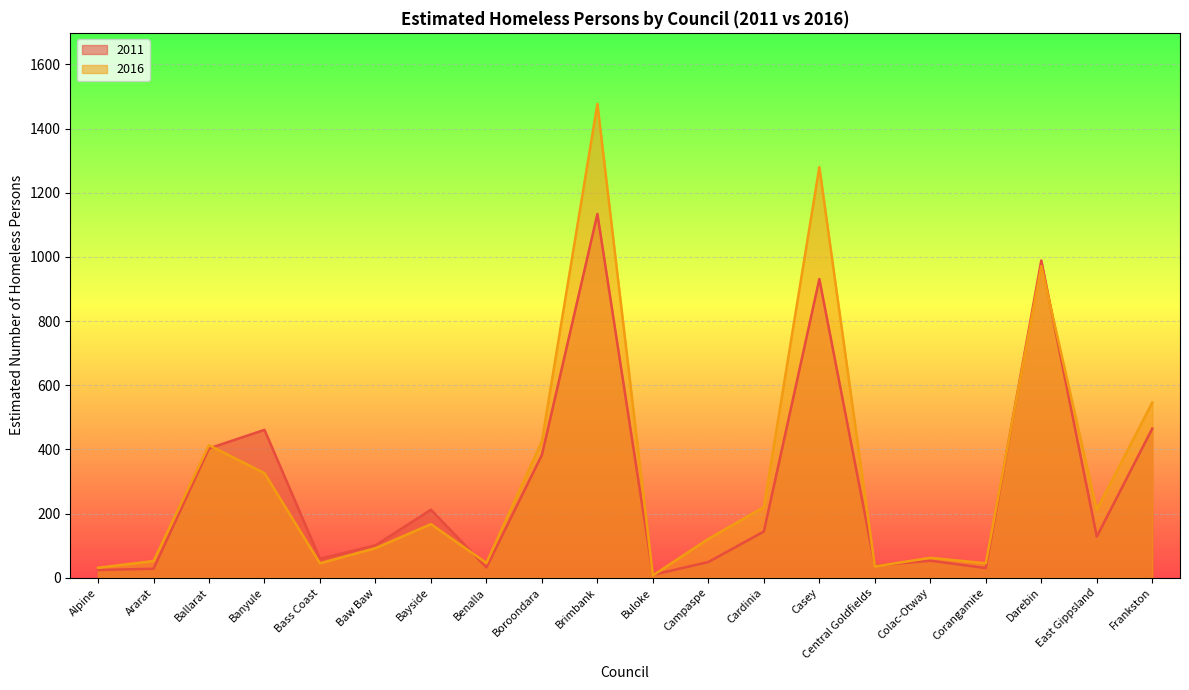

At how many categories does at least one series exceed 225?

7